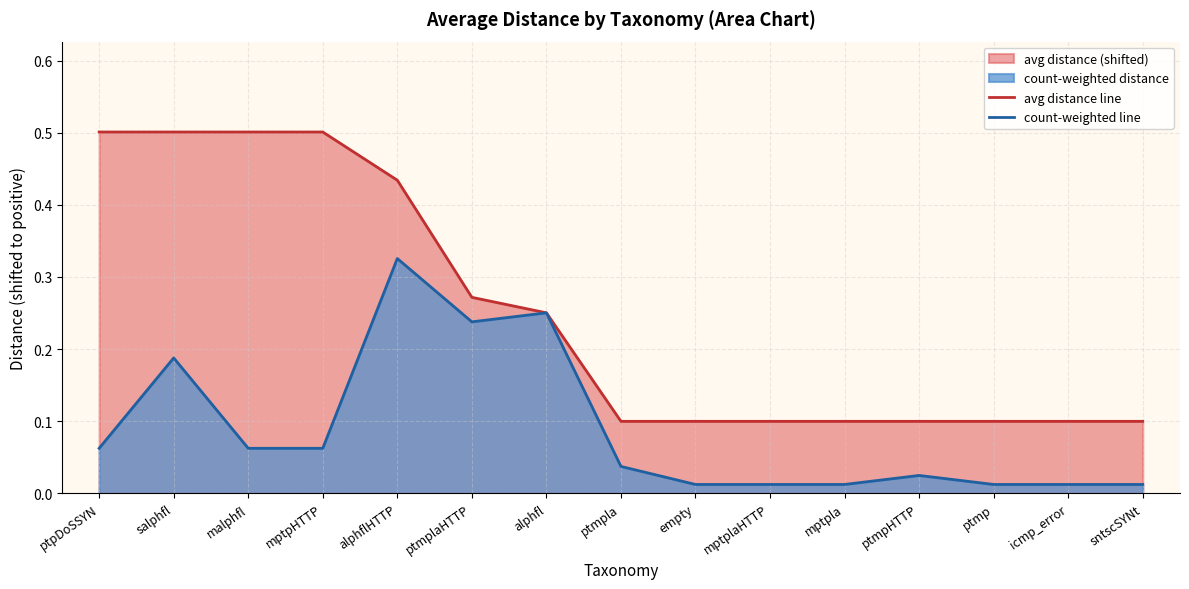

At which category does count-weighted line reach its first local peak?

salphfl